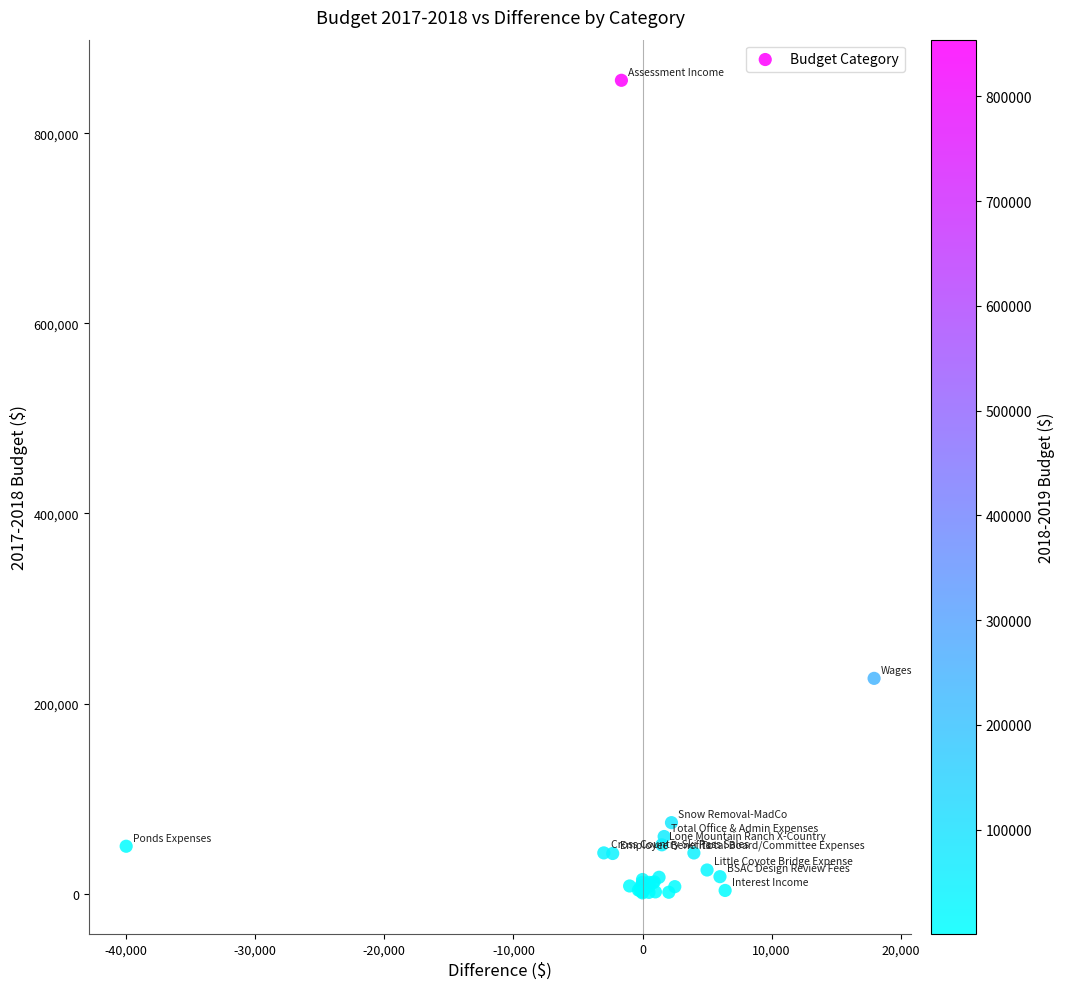

What Y value in the scatter plot is closest to 428267?

226572